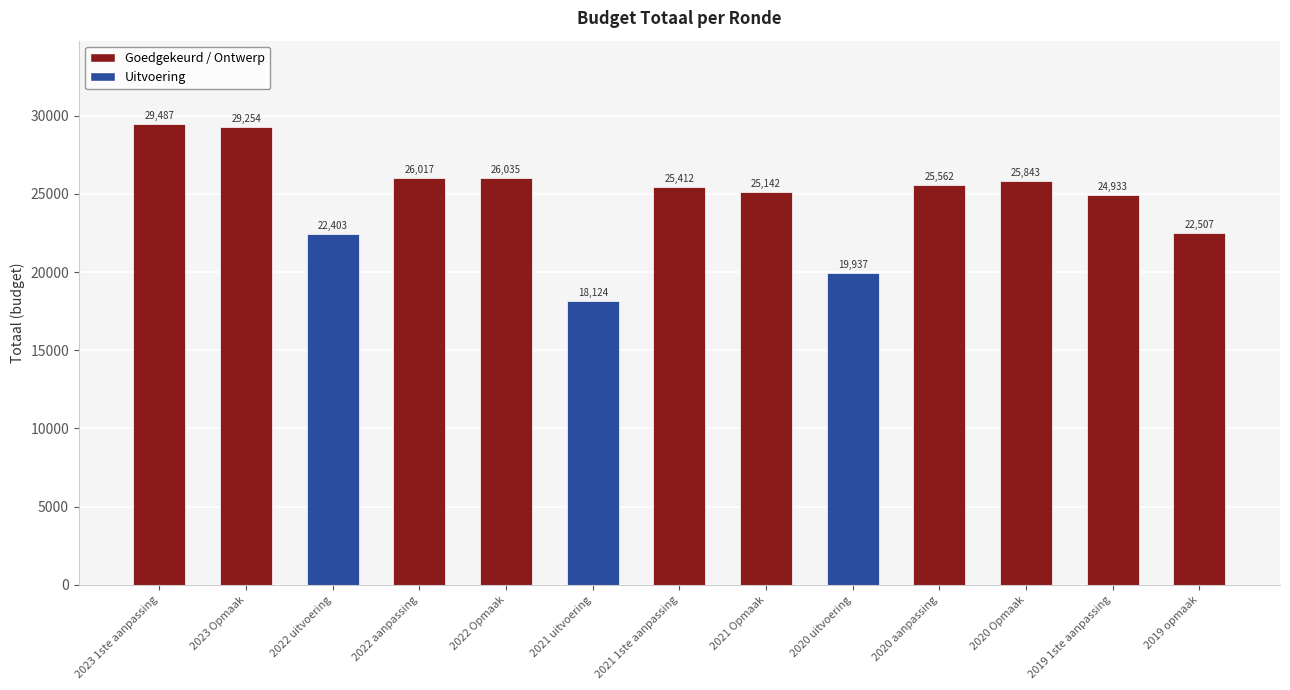

At which label is the value closest to 23805?

2019 1ste aanpassing